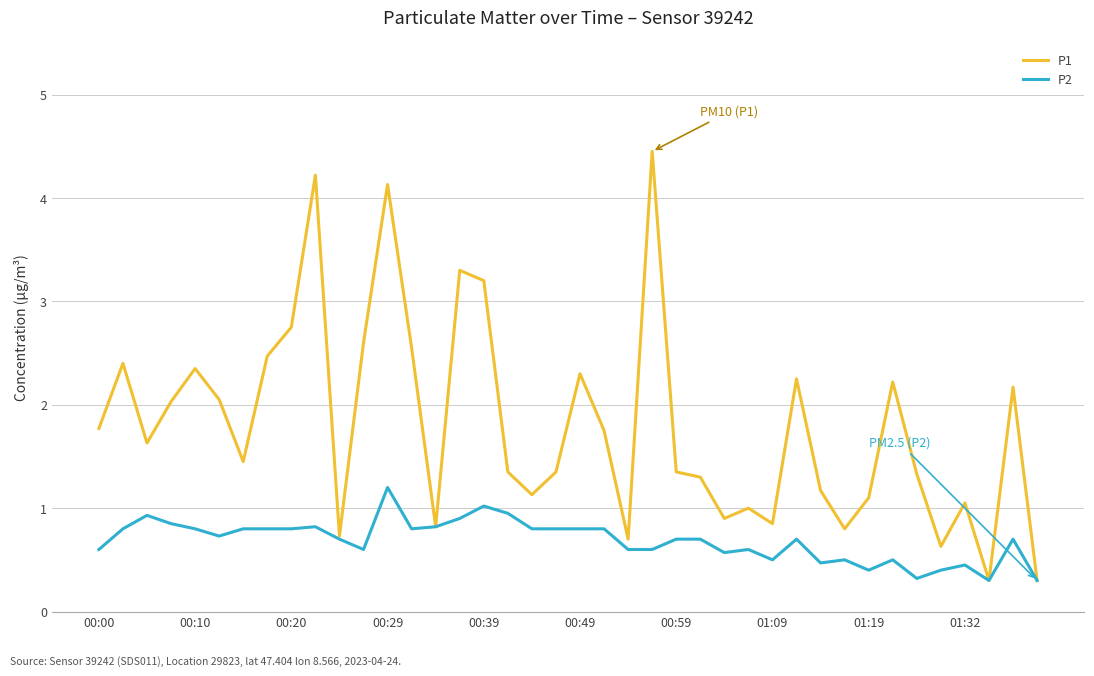

Rank the series by their average value, from lowest to highest.

P2, P1